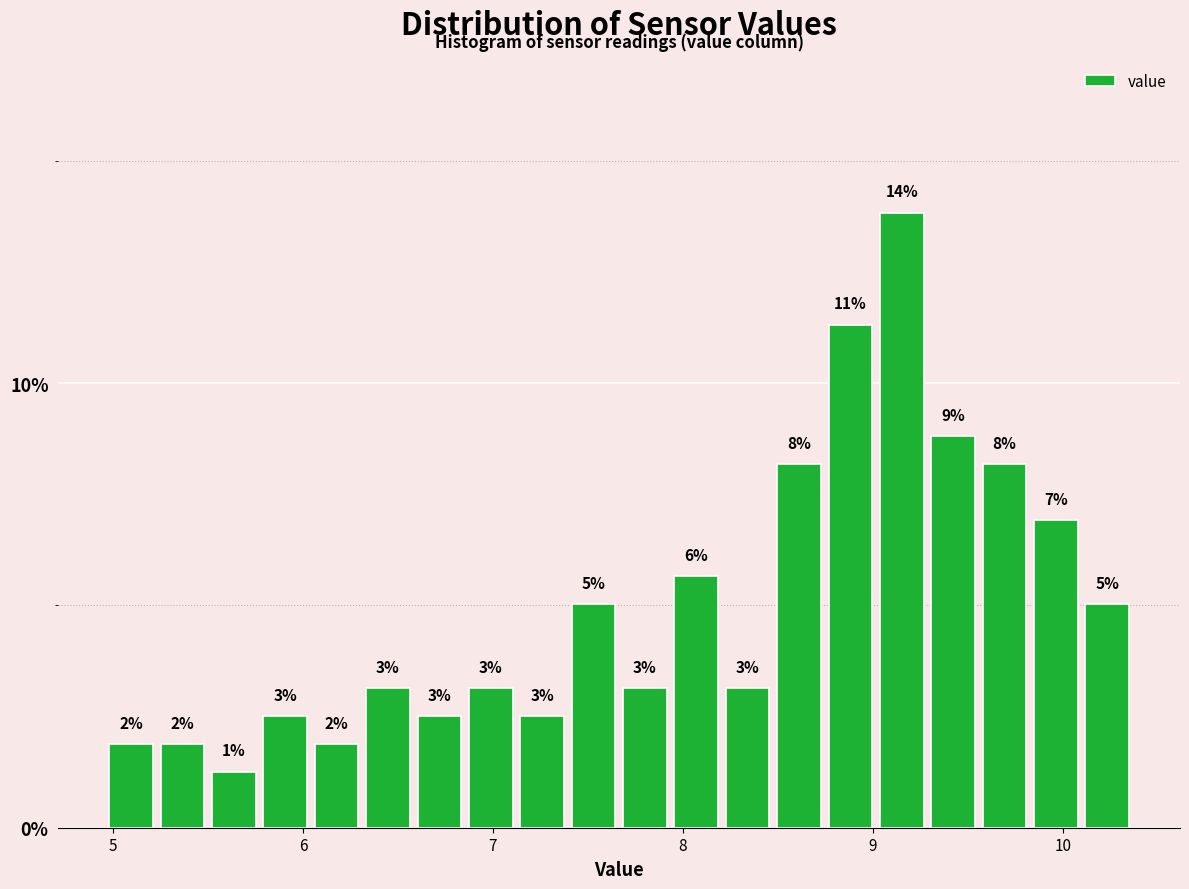

Read against the x-axis, roughly where is the centre of the tallest bar?

9.2